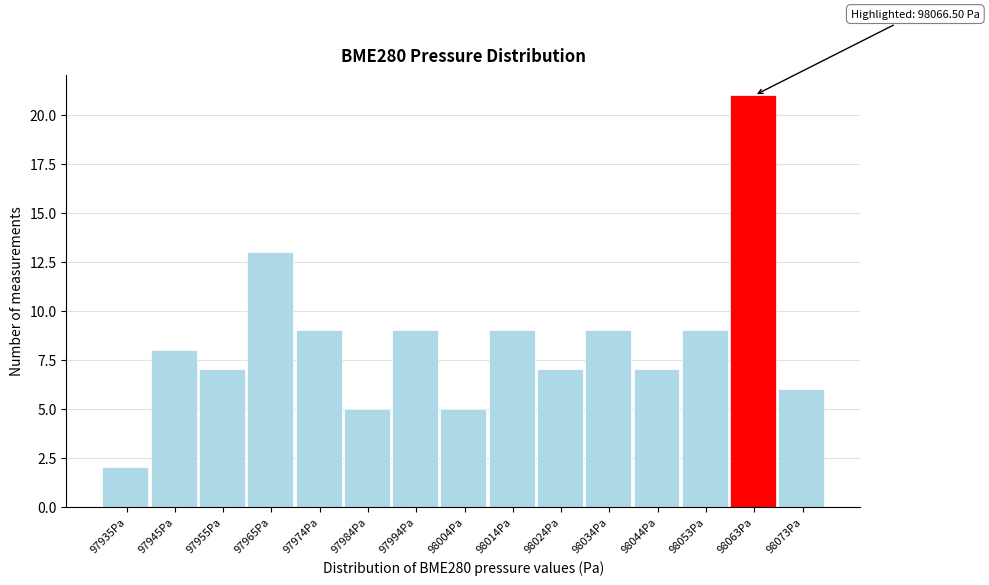

Reading left to right, what are all the values shown in this chart?

97935Pa=2	97945Pa=8	97955Pa=7	97965Pa=13	97974Pa=9	97984Pa=5	97994Pa=9	98004Pa=5	98014Pa=9	98024Pa=7	98034Pa=9	98044Pa=7	98053Pa=9	98063Pa=21	98073Pa=6